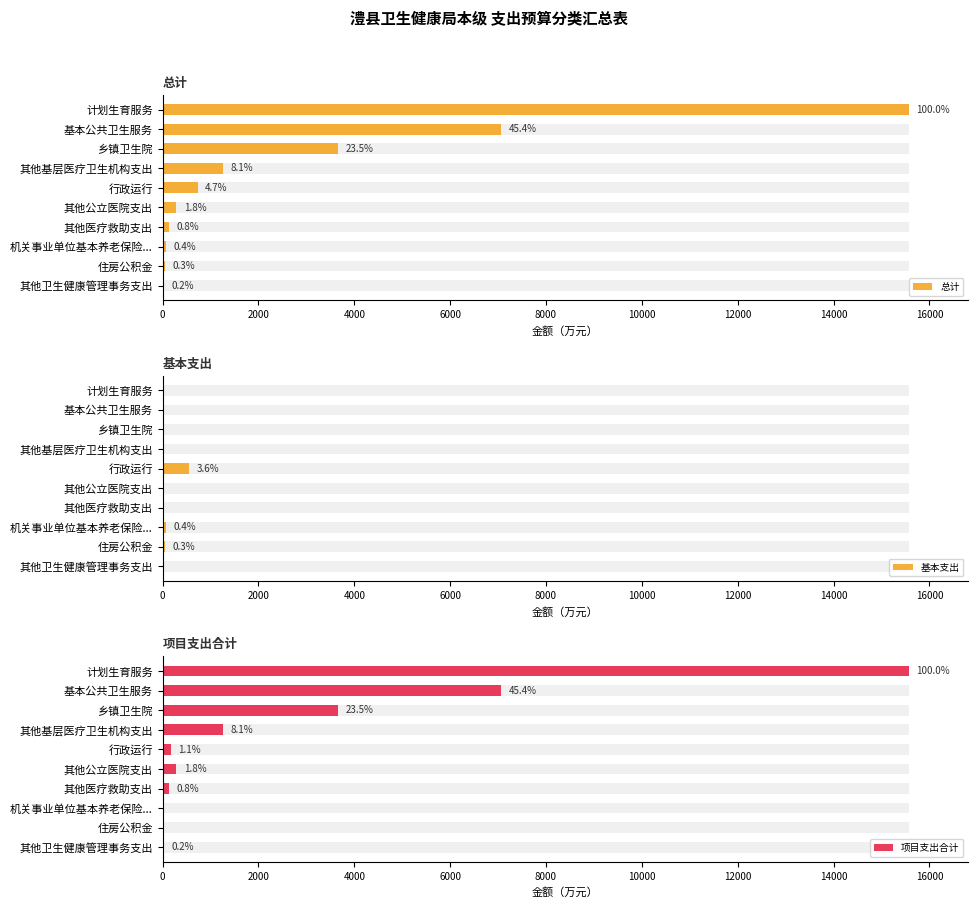

How many data points in 项目支出合计 are above 285?

4